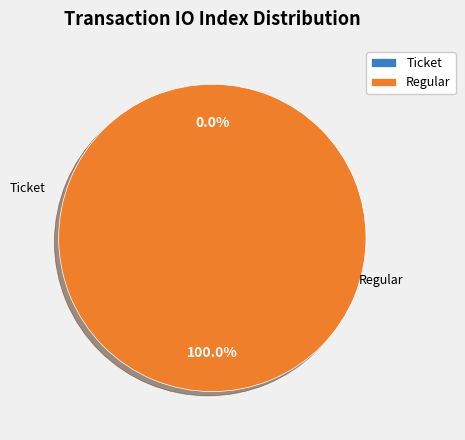

Do Regular and Ticket together represent more than half of the pie?

Yes